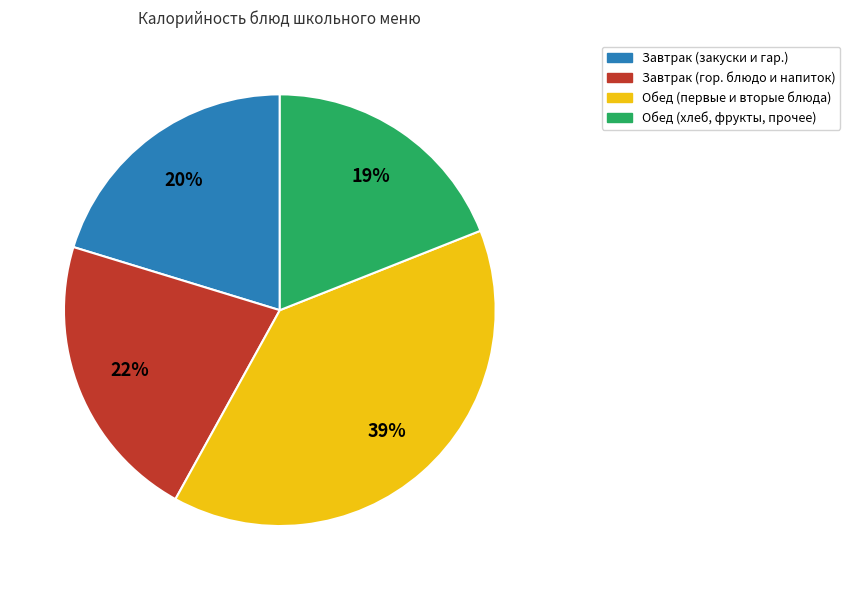

Is there any slice that represents more than half of the pie?

No